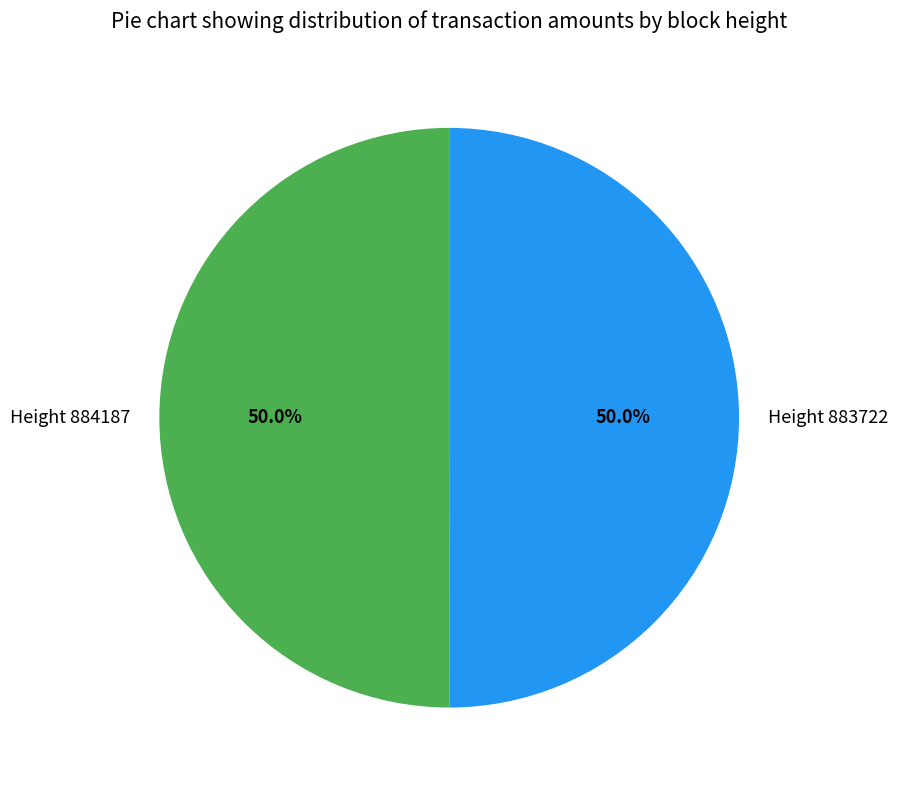

Combined, what portion of the pie is Height 883722 and Height 884187?

100.0%